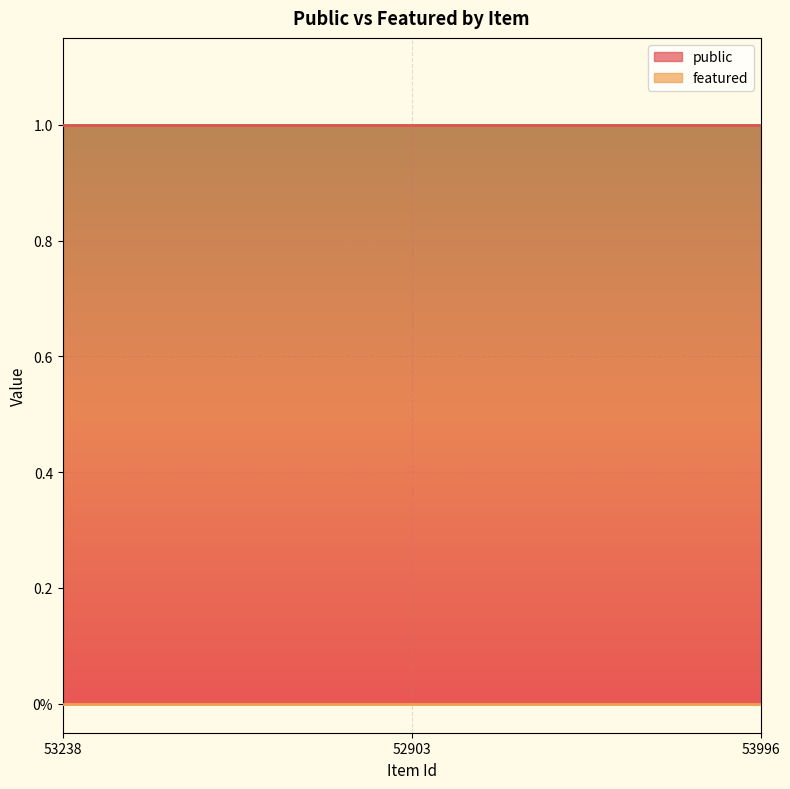

Reading left to right, list all the values displayed in this chart.

public: 1	1	1
featured: 0	0	0